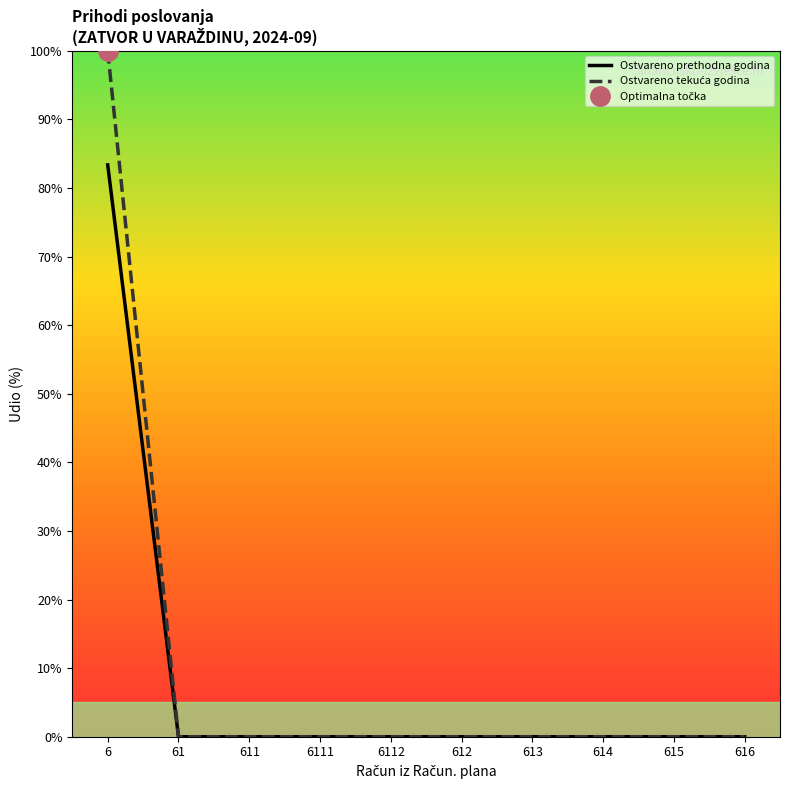

Reading left to right, list all the values displayed in this chart.

Ostvareno prethodna godina: 83.4	0.0	0.0	0.0	0.0	0.0	0.0	0.0	0.0	0.0
Ostvareno tekuća godina: 100.0	0.0	0.0	0.0	0.0	0.0	0.0	0.0	0.0	0.0